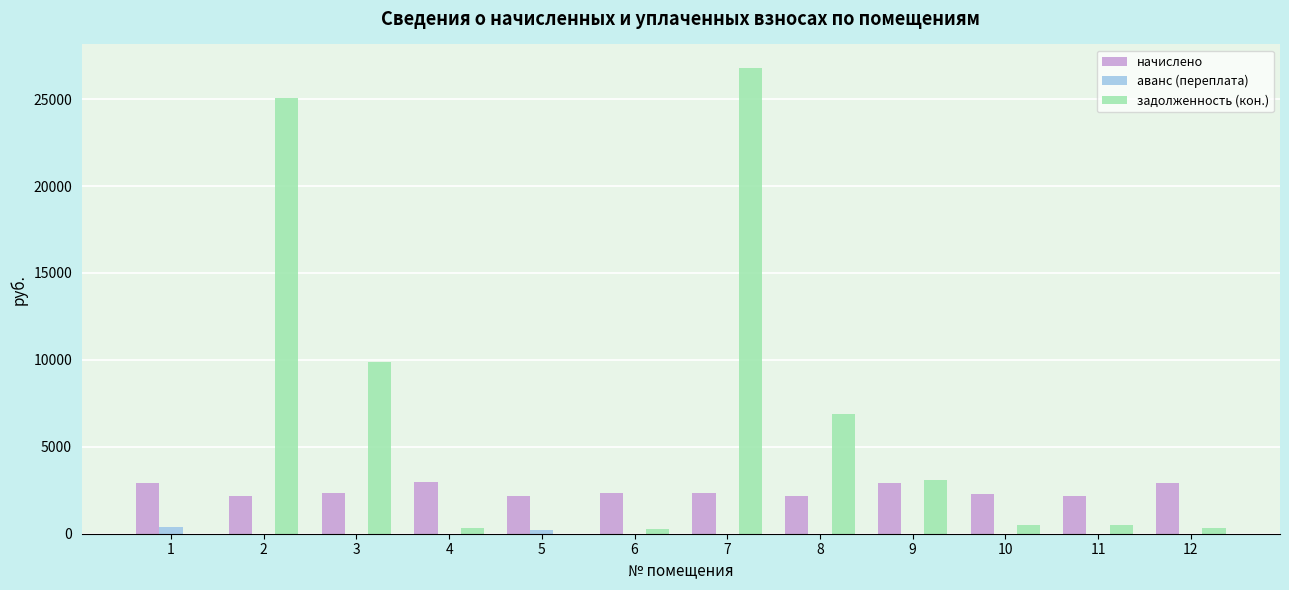

Which series has the widest spread of values?

задолженность (кон.)